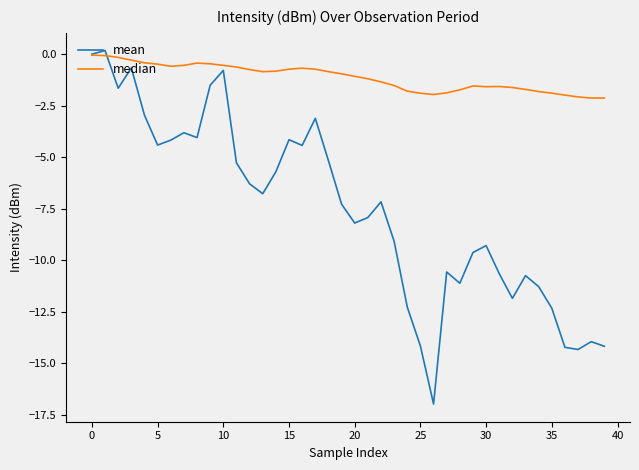

Does the chart have visible grid lines?

No